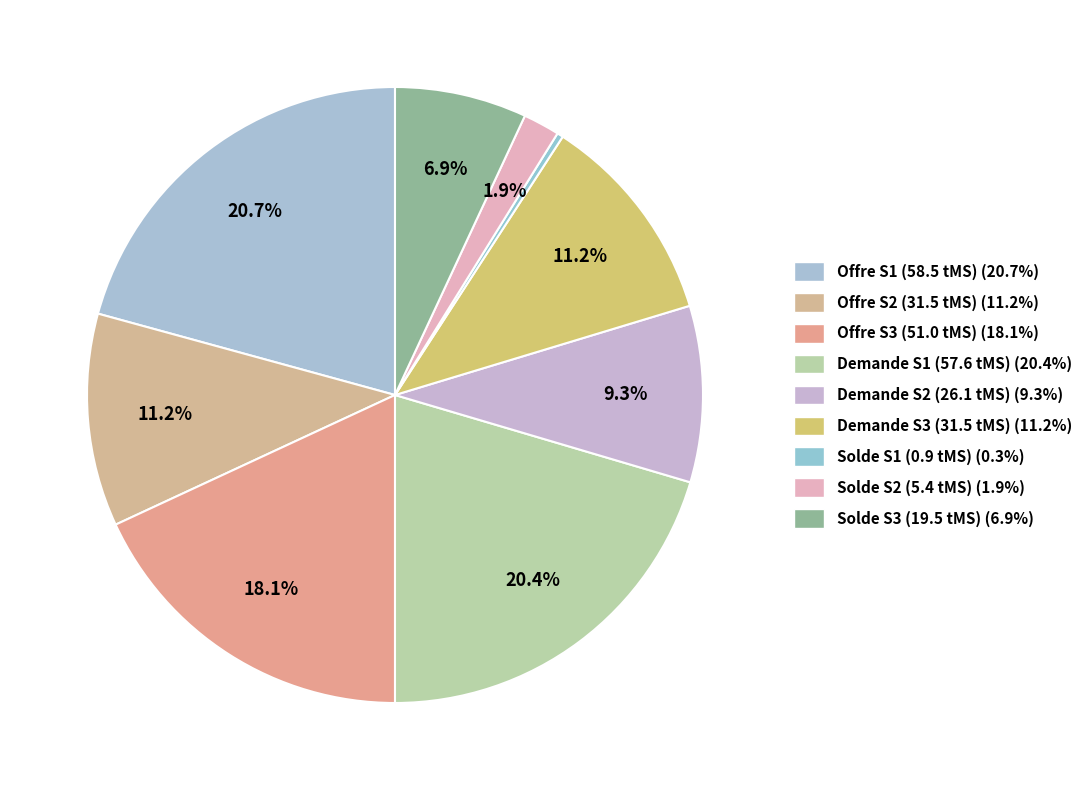

Count the number of slices in the pie.

9